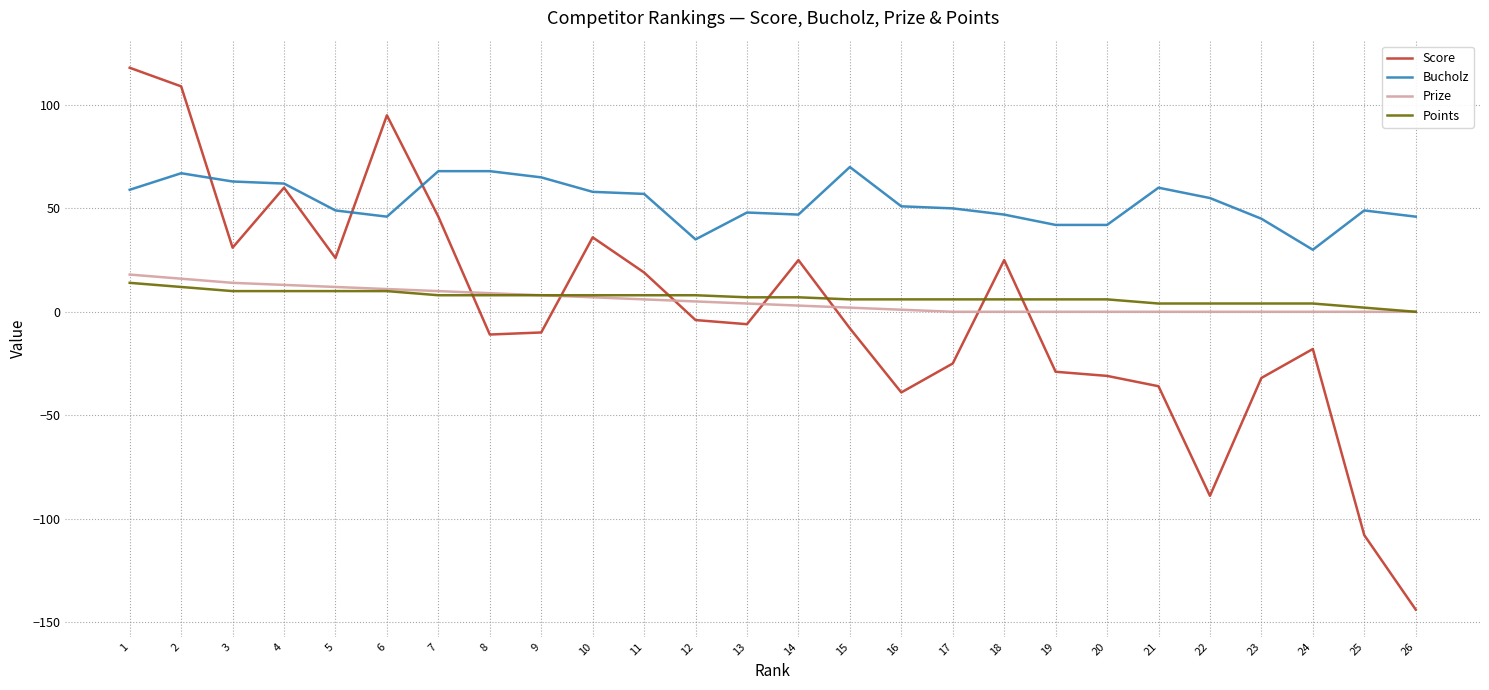

Which series has the largest total across all categories?

Bucholz